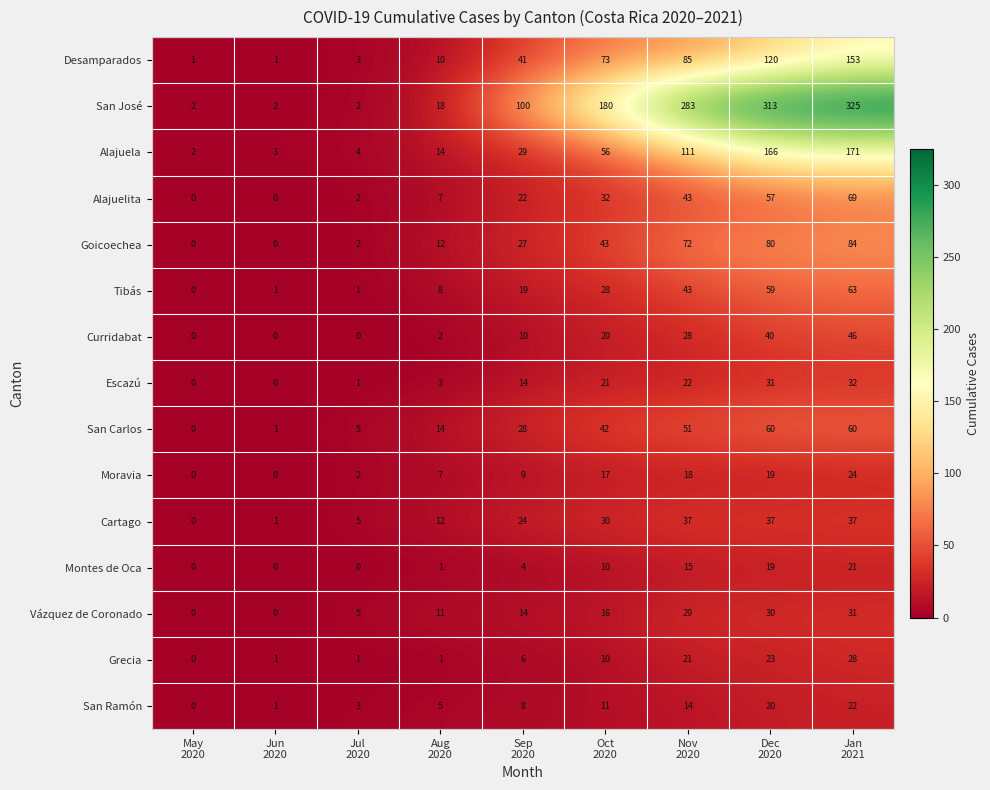

What is the difference between the maximum and minimum values in the San Carlos series?

60